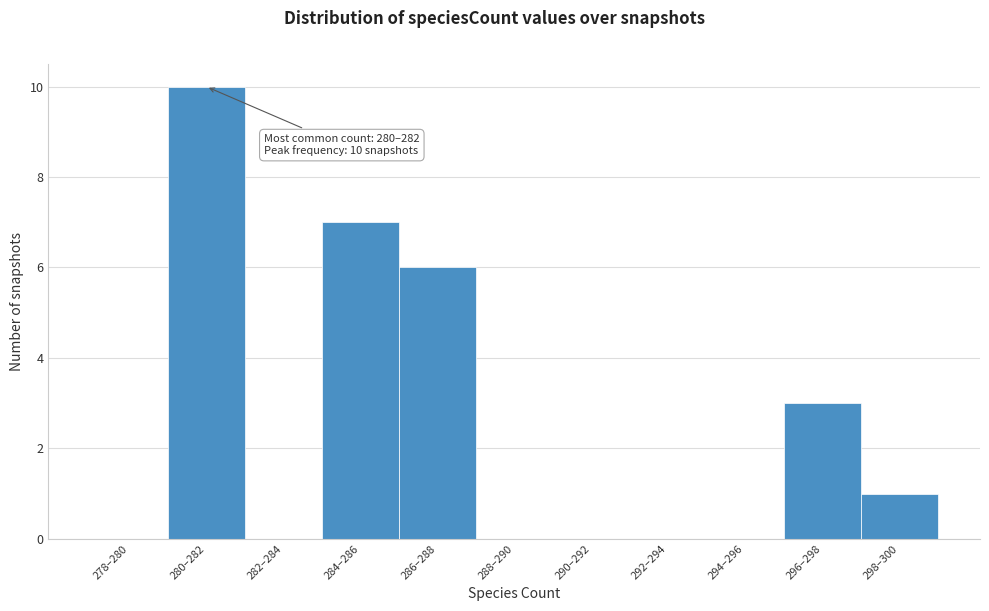

Reading left to right, extract all data points from this chart.

278–280=0	280–282=10	282–284=0	284–286=7	286–288=6	288–290=0	290–292=0	292–294=0	294–296=0	296–298=3	298–300=1